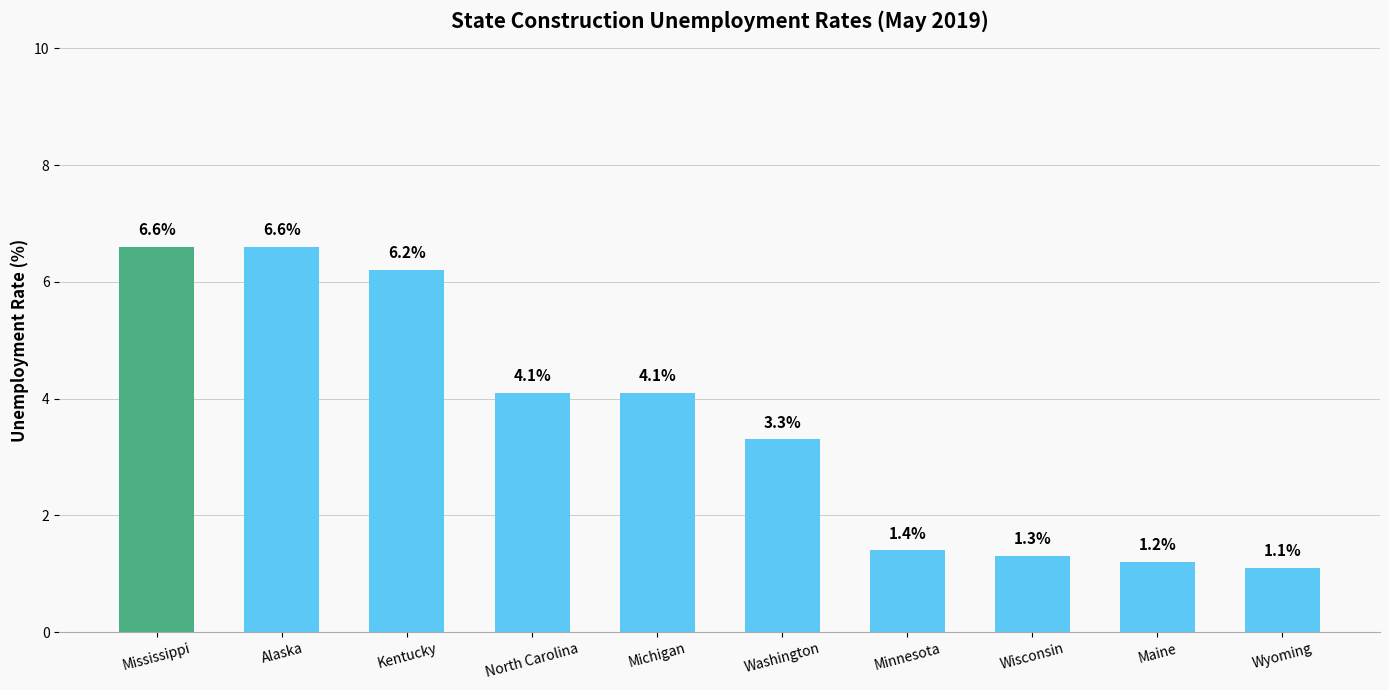

At which label is the value closest to 3?

Washington